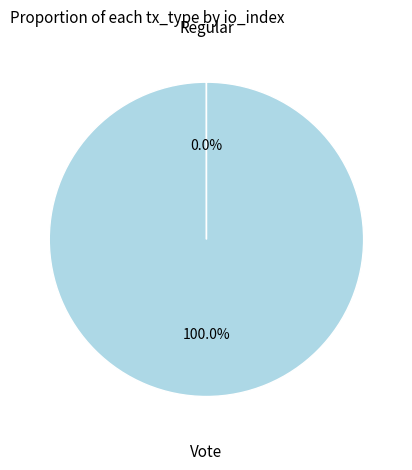

Does any single category account for the majority?

Yes